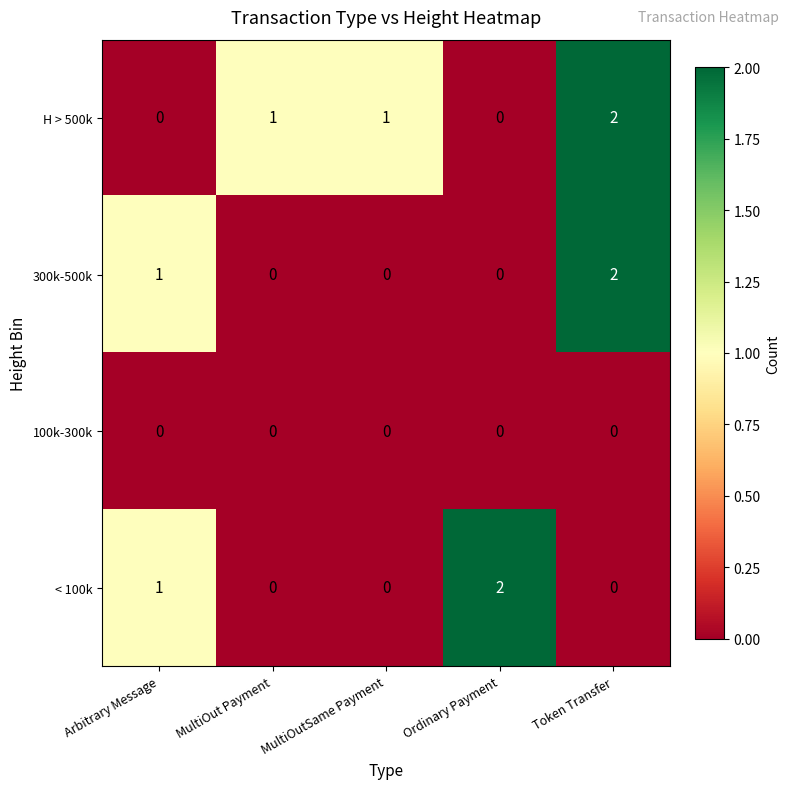

Between Arbitrary Message and Token Transfer, which series saw the biggest shift?

H > 500k